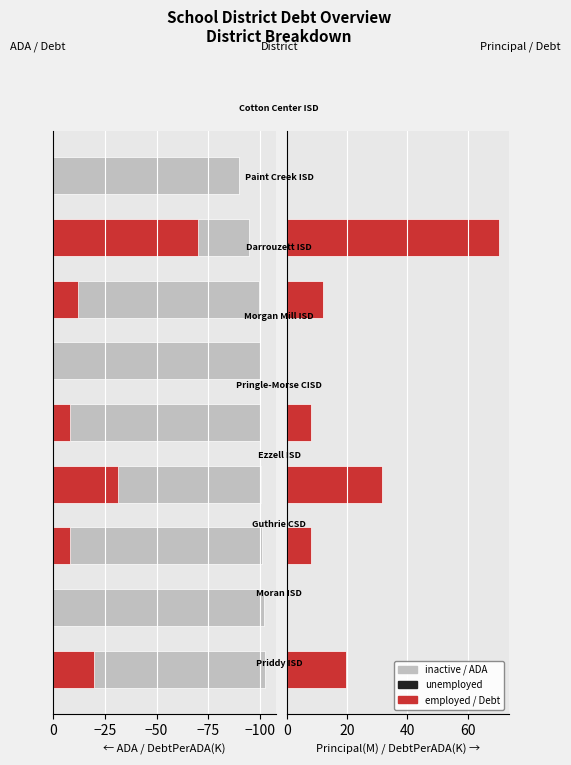

How many groups of bars are there?

9